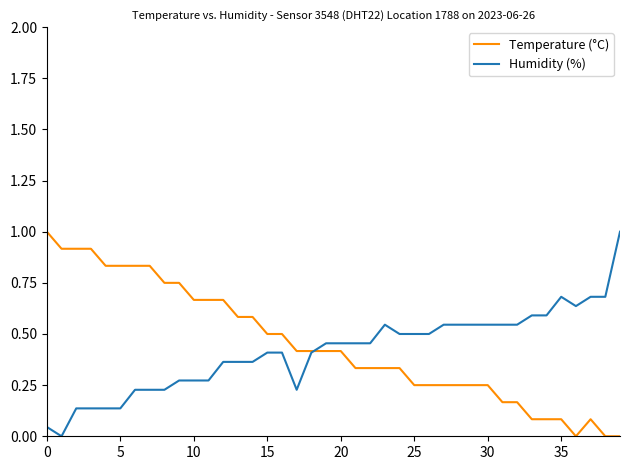

What is the highest value of the Temperature (°C) series?

1.0